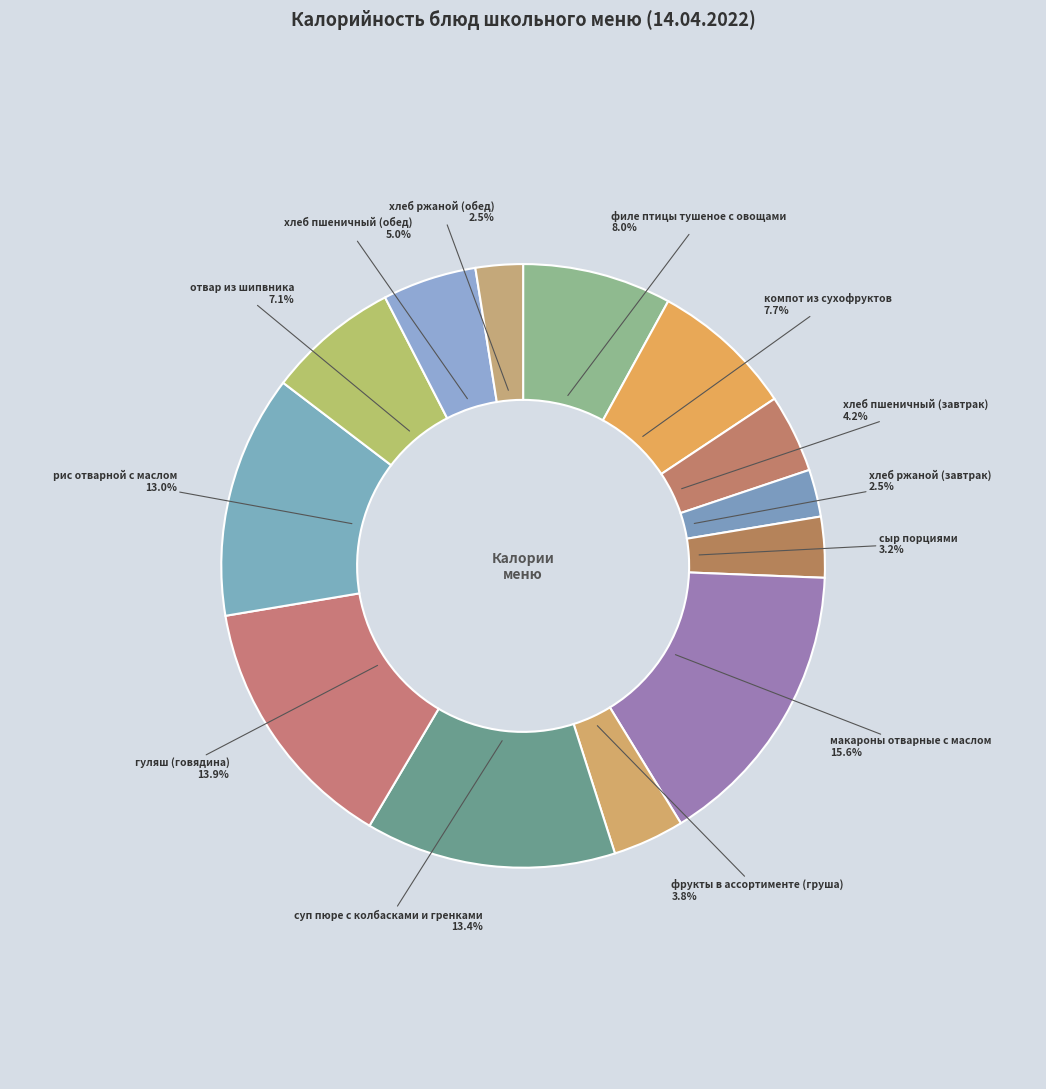

What is the ratio of the value at хлеб ржаной (обед) to the value at фрукты в ассортименте (груша)?

0.7